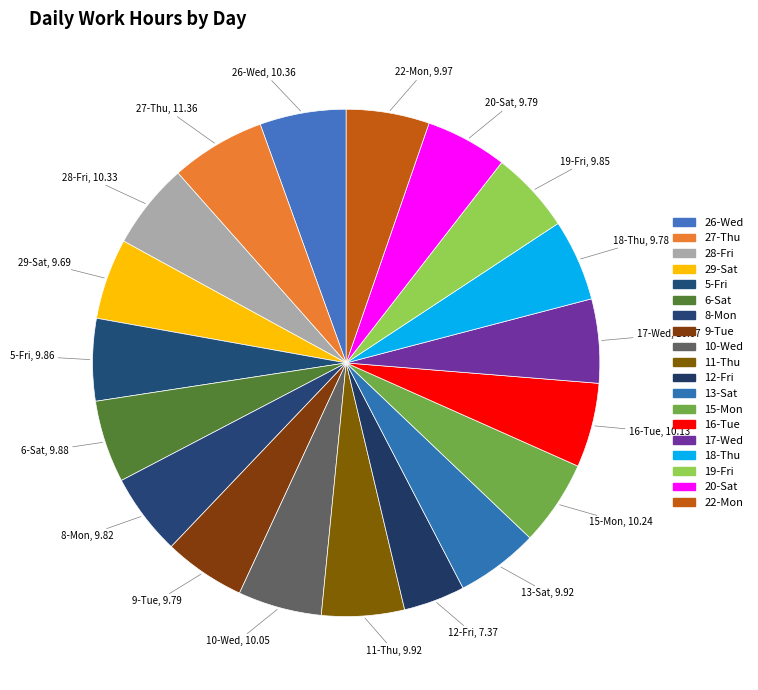

Count the number of slices in the pie.

19